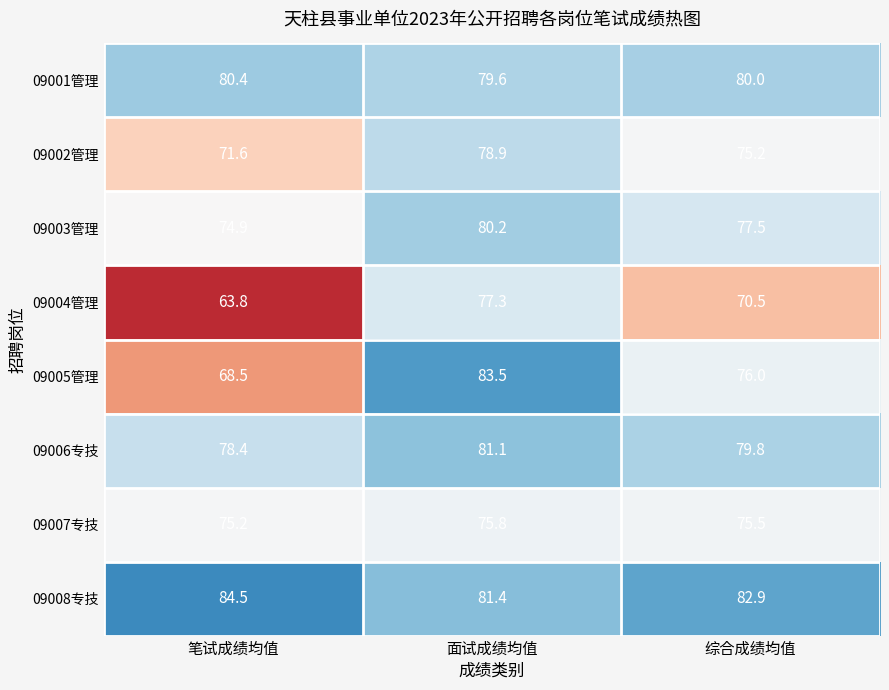

Read the 09002管理 value at 笔试成绩均值.

71.6